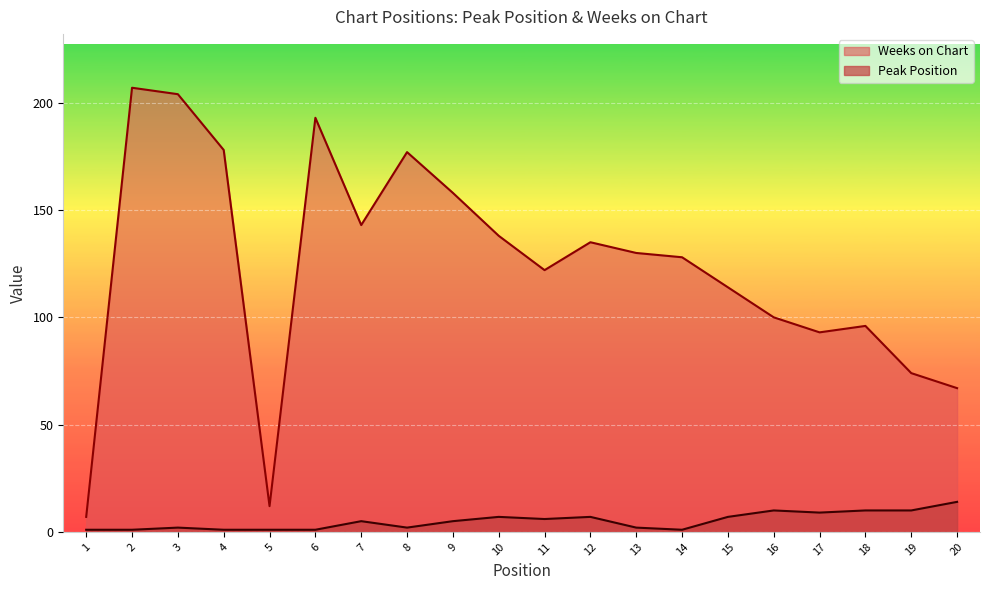

List the series in order of their overall mean, lowest first.

Peak Position, Weeks on Chart